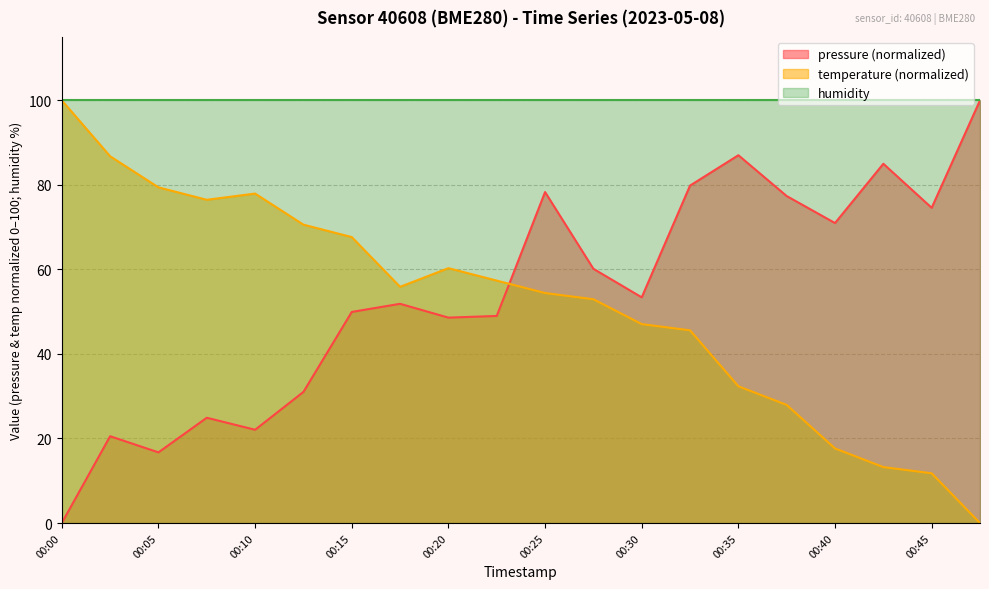

After their last crossing, which series has the higher values: temperature or pressure?

pressure